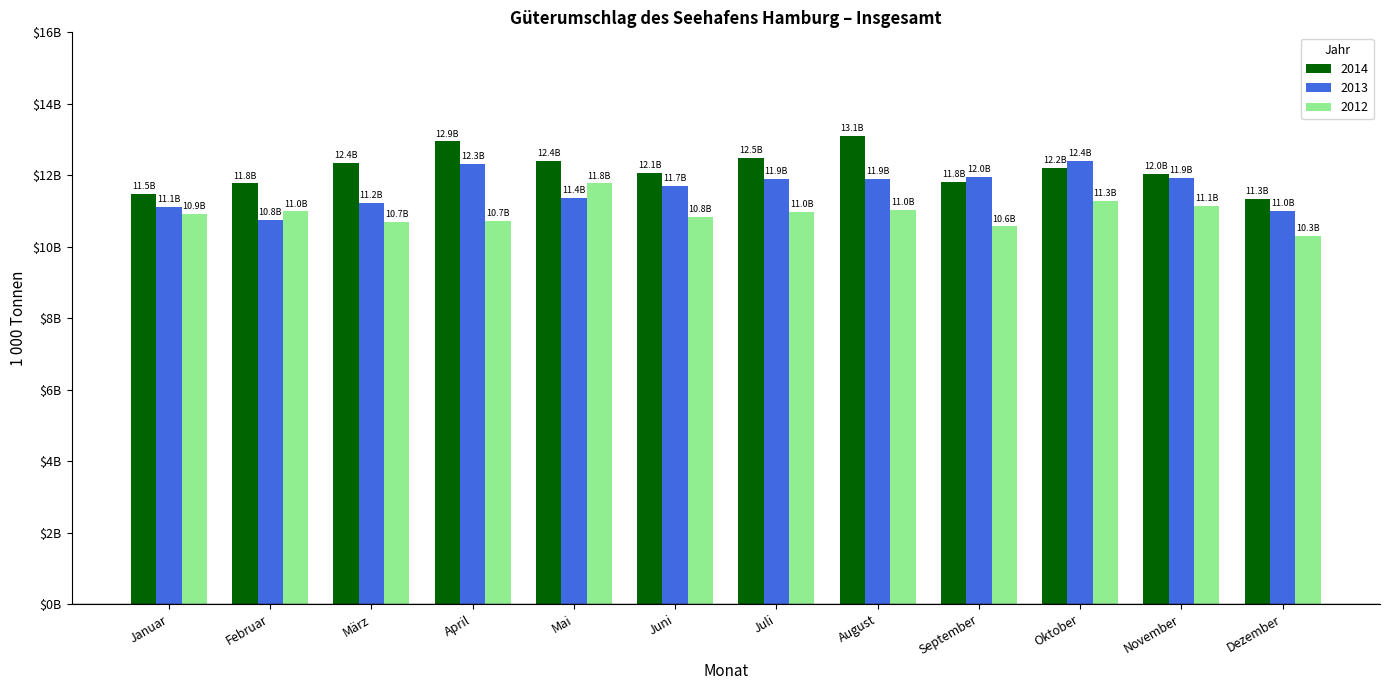

What is the highest value of the 2012 series?

11773.3